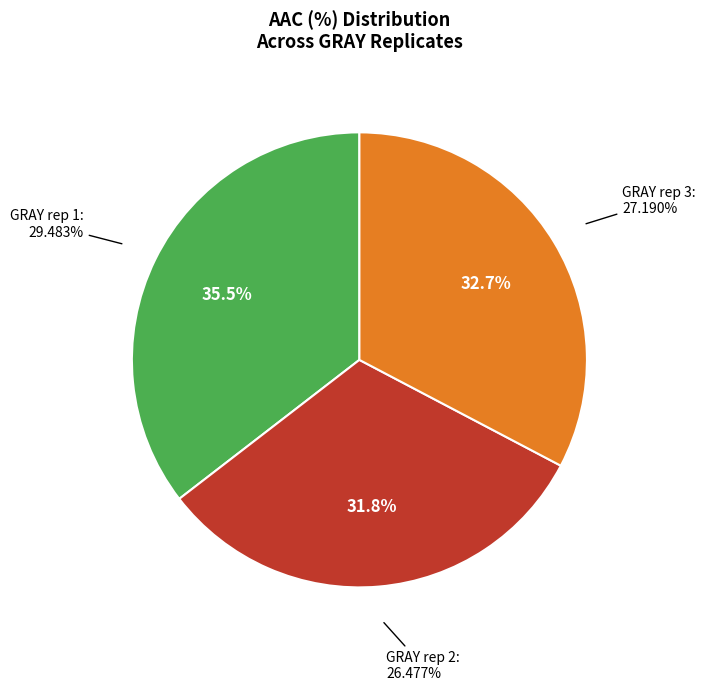

Does GRAY rep 3 account for over 50% of the chart?

No